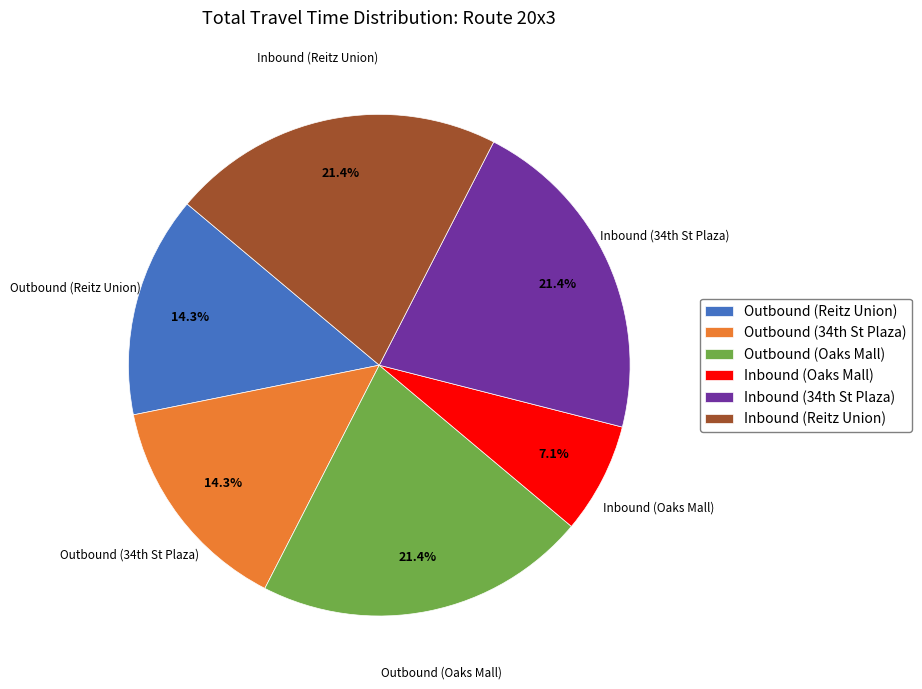

What percentage is NOT represented by Outbound (Oaks Mall)?

78.6%